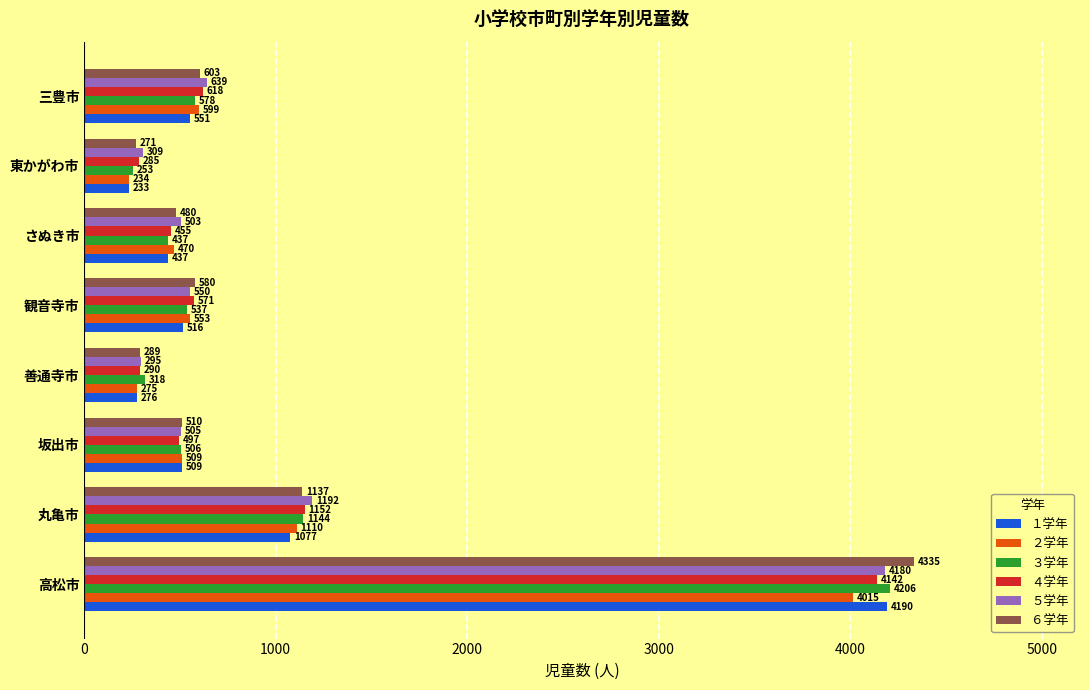

At which category is the sum across all series the highest?

高松市